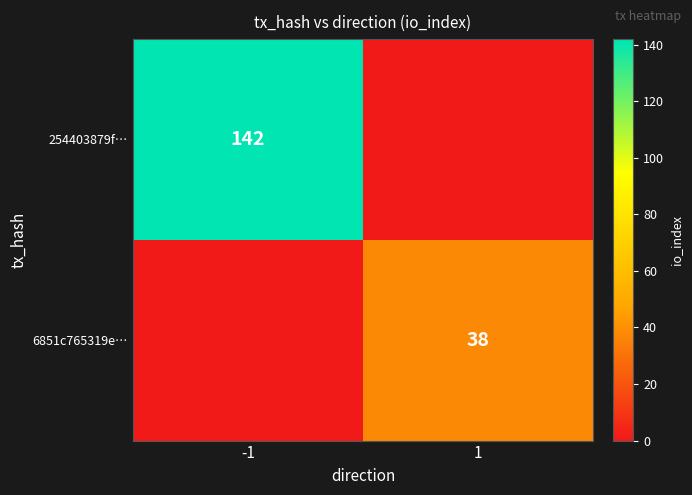

Between -1 and 1, which is larger?

-1